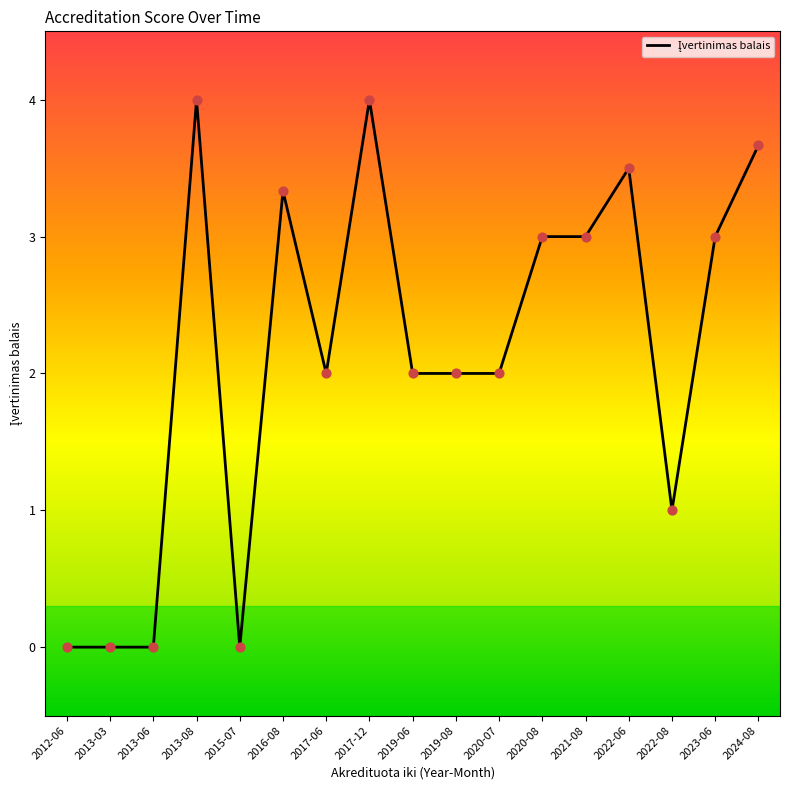

Which has a higher value, 2024-08 or 2012-06?

2024-08